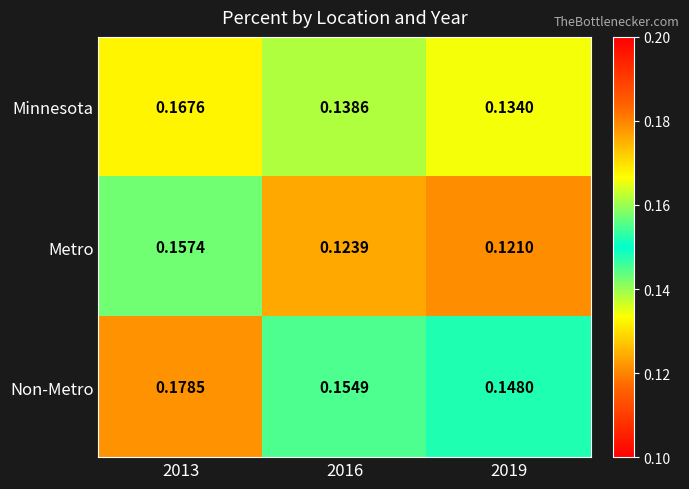

Is the value of Minnesota at 2016 greater than the value of Metro at 2013?

No